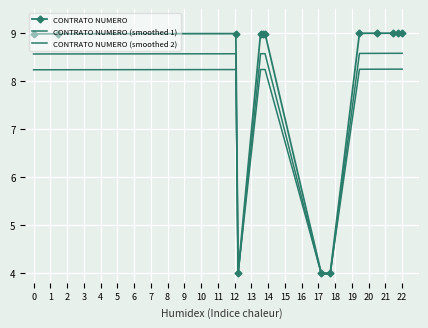

What are all the series names shown in the legend?

CONTRATO NUMERO, CONTRATO NUMERO (smoothed 1), CONTRATO NUMERO (smoothed 2)